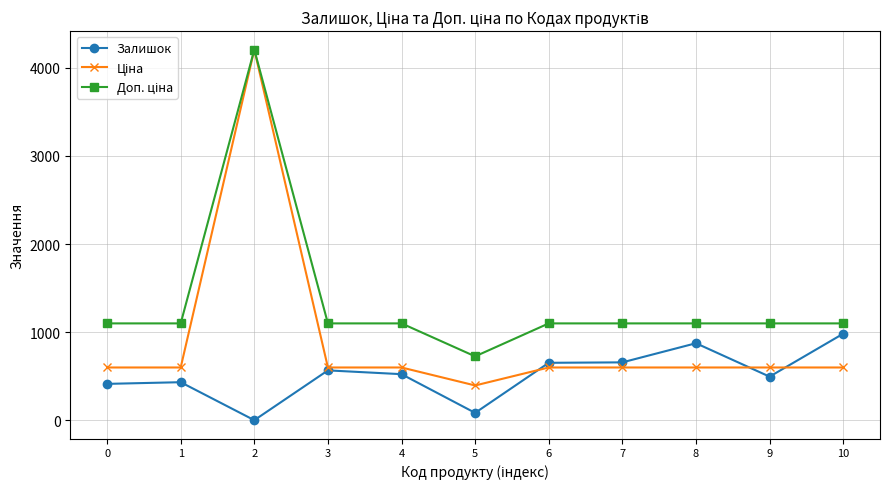

What is the difference between the highest and lowest values at 3?

533.0